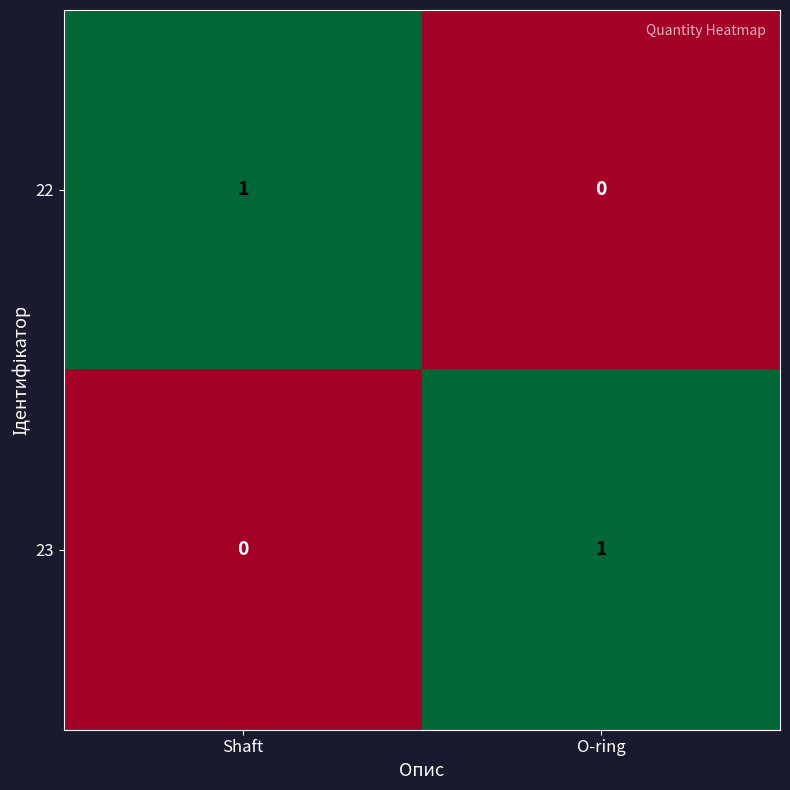

The 23 series shows -1 at Shaft. True or false?

False